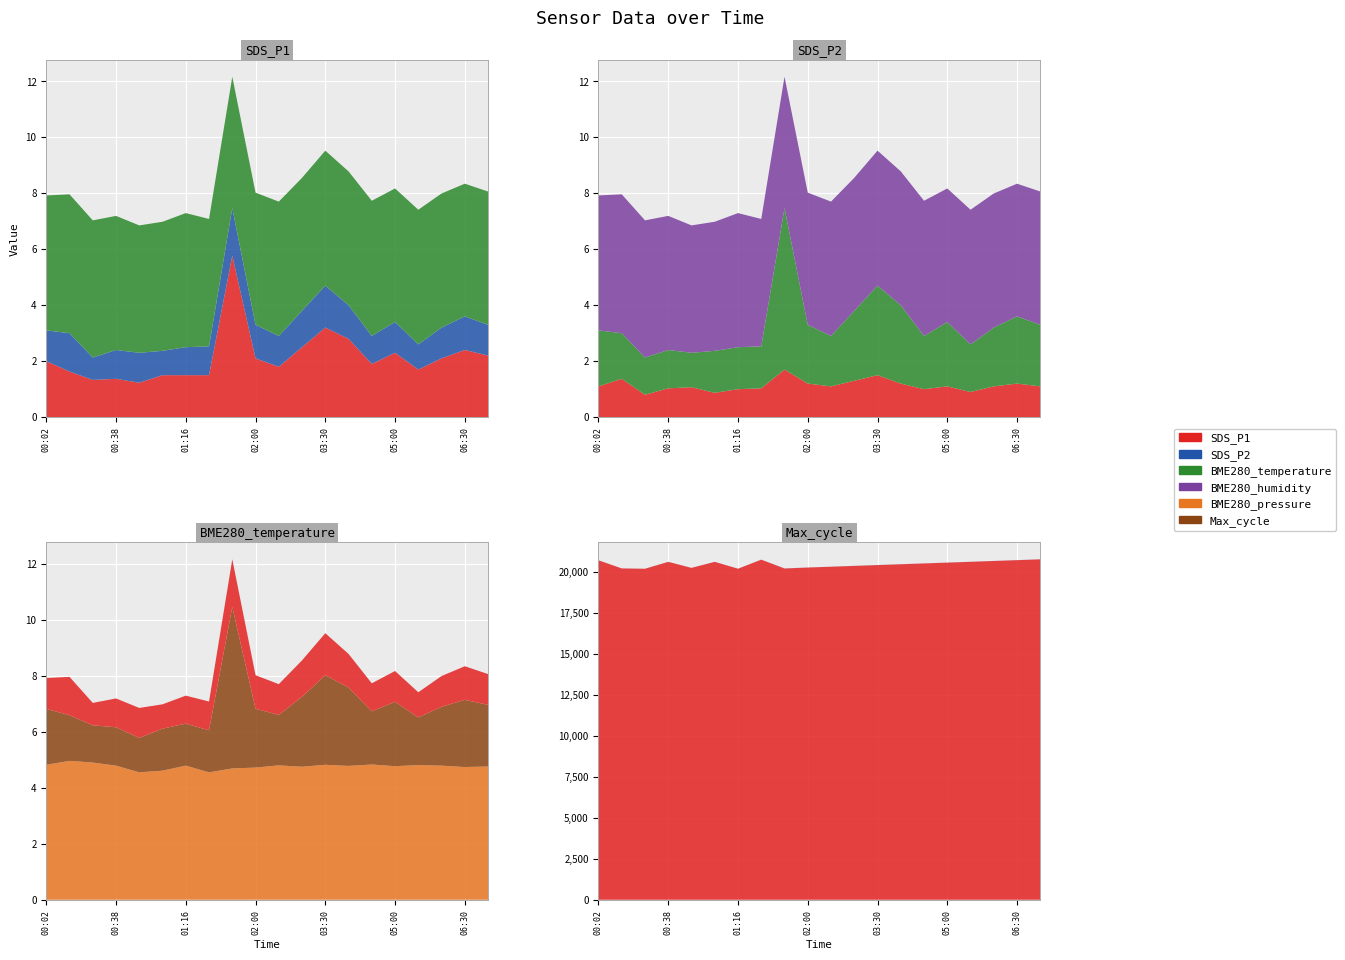

Reading left to right, extract all data points from this chart.

SDS_P1: 2.0	1.6	1.3	1.4	1.2	1.5	1.5	1.5	5.8	2.1	1.8	2.5	3.2	2.8	1.9	2.3	1.7	2.1	2.4	2.2
SDS_P2: 1.1	1.4	0.8	1.0	1.1	0.9	1.0	1.0	1.7	1.2	1.1	1.3	1.5	1.2	1.0	1.1	0.9	1.1	1.2	1.1
BME280_temperature: 4.8	5.0	4.9	4.8	4.5	4.6	4.8	4.5	4.7	4.7	4.8	4.8	4.8	4.8	4.8	4.8	4.8	4.8	4.7	4.8
BME280_humidity: 100.0	100.0	100.0	100.0	100.0	100.0	100.0	100.0	100.0	100.0	100.0	100.0	100.0	100.0	100.0	100.0	100.0	100.0	100.0	100.0
BME280_pressure: 98767.8	98761.1	98752.1	98755.2	98736.9	98741.7	98747.6	98748.8	98751.5	98748.0	98745.0	98742.0	98740.0	98738.0	98736.0	98735.0	98734.0	98733.0	98732.0	98731.0
Max_cycle: 20690.0	20196.0	20176.0	20597.0	20229.0	20597.0	20178.0	20730.0	20191.0	20250.0	20300.0	20350.0	20400.0	20450.0	20500.0	20550.0	20600.0	20650.0	20700.0	20750.0